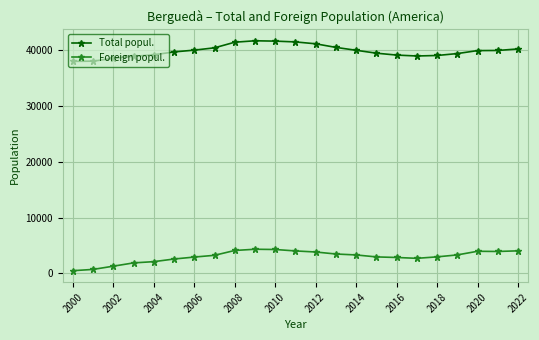

Is the value of Total popul. at 2020 greater than the value of Foreign popul. at 2016?

Yes